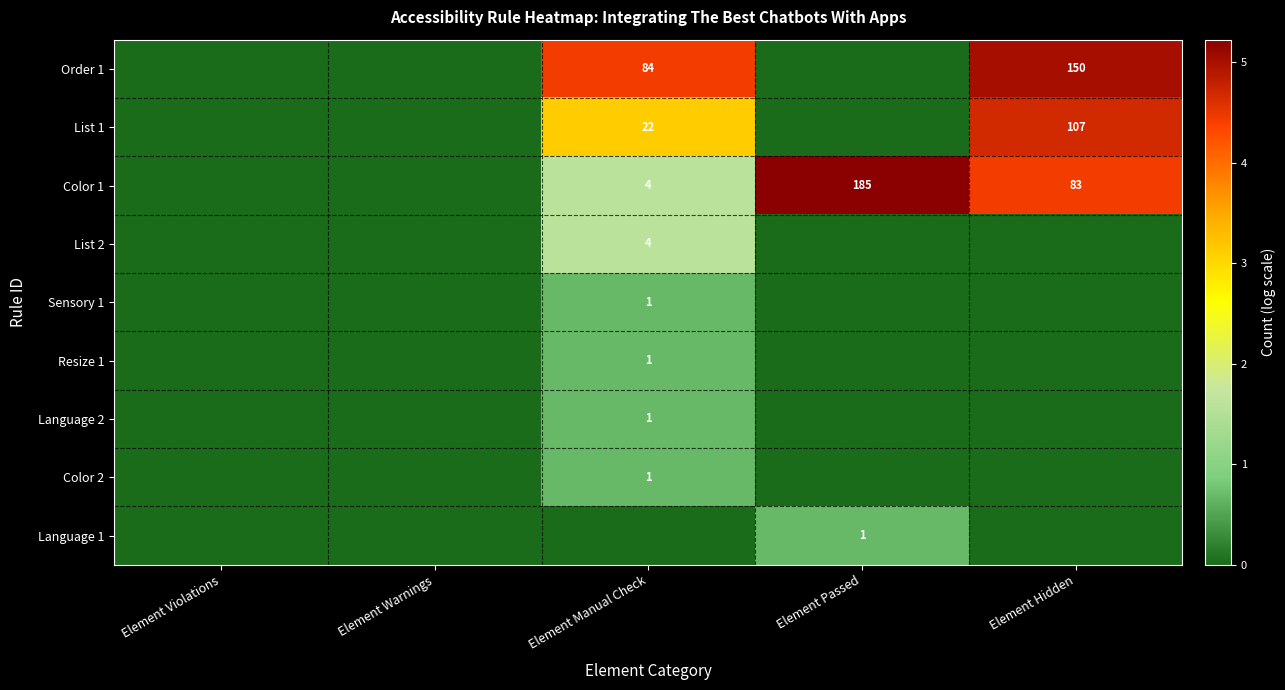

The Color 2 series shows 1 at Element Manual Check. True or false?

True